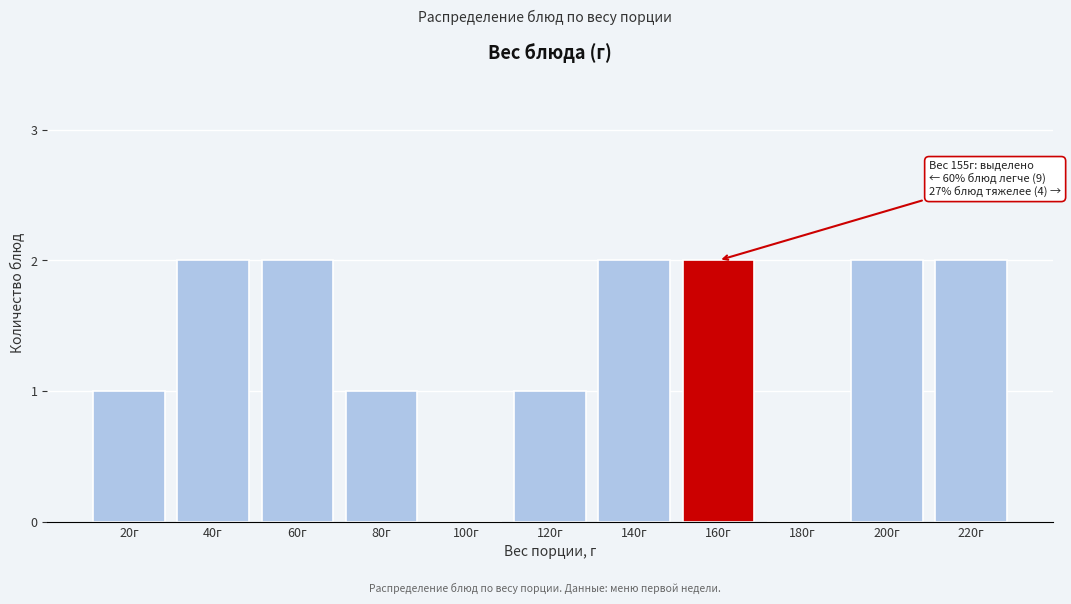

Reading right to left, what are all the values shown in this chart?

220г=2	200г=2	180г=0	160г=2	140г=2	120г=1	100г=0	80г=1	60г=2	40г=2	20г=1